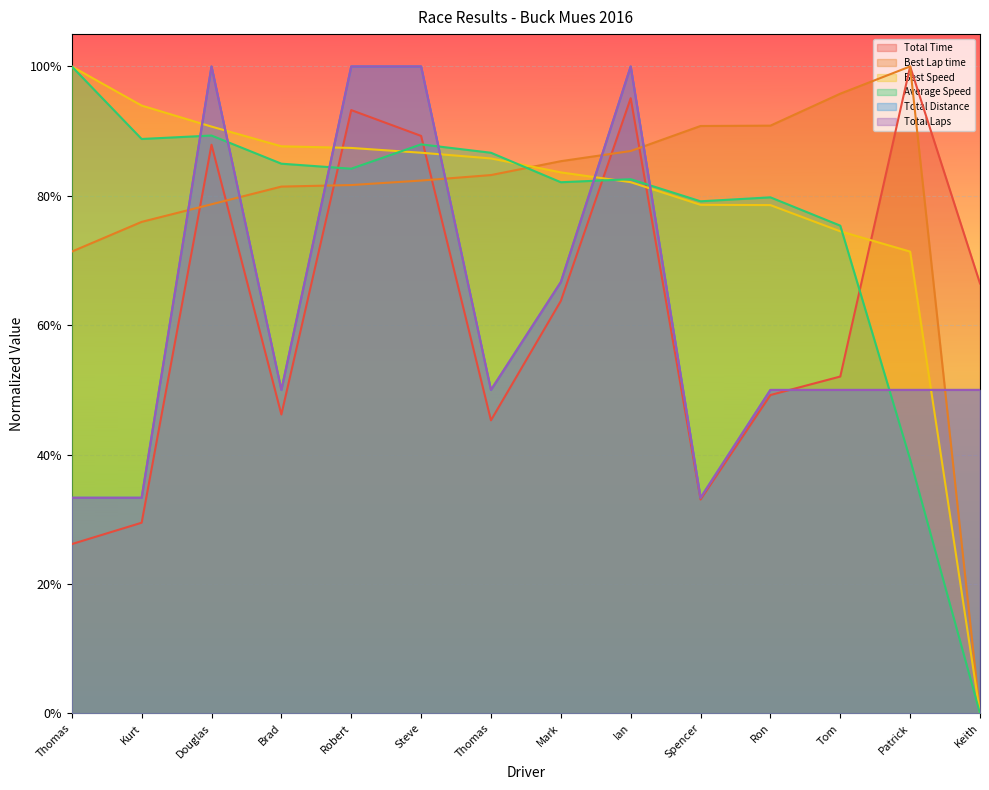

True or false: Best Lap time and Best Speed intersect in this chart.

True